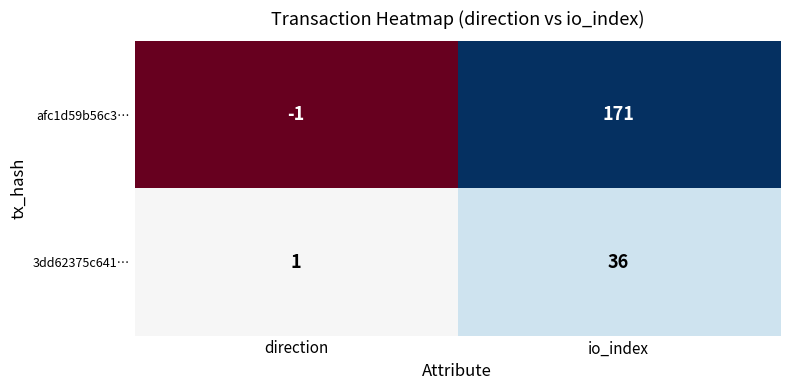

What is the greatest value displayed?

171